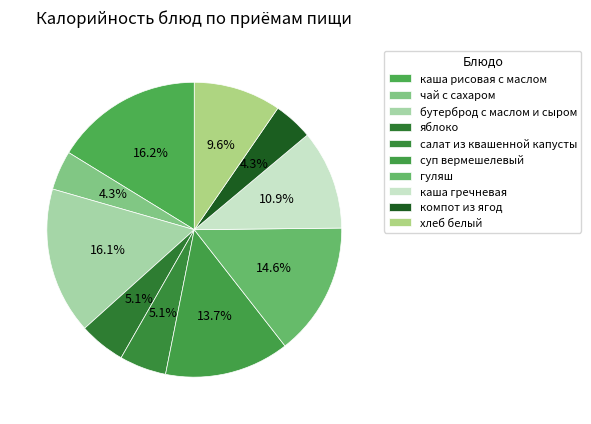

Which slice is the smallest?

чай с сахаром